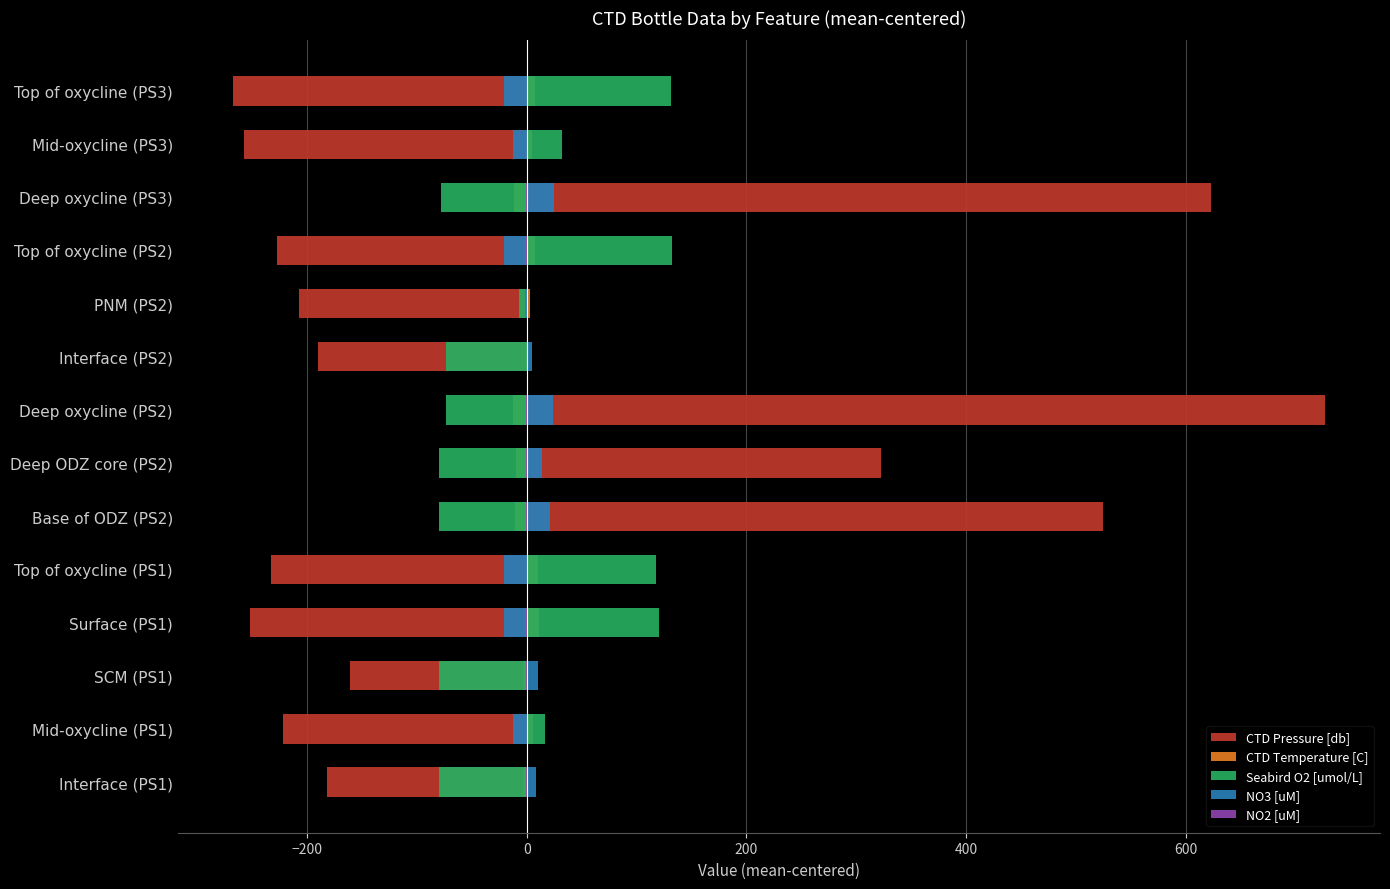

Which series has the widest spread of values?

CTD Pressure [db]